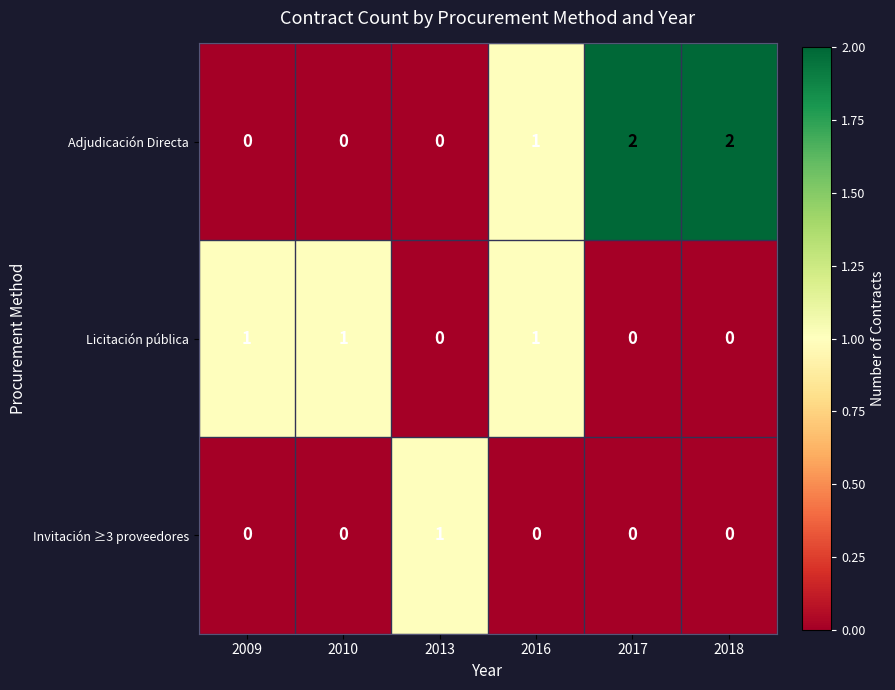

What is the maximum value shown in the chart?

2